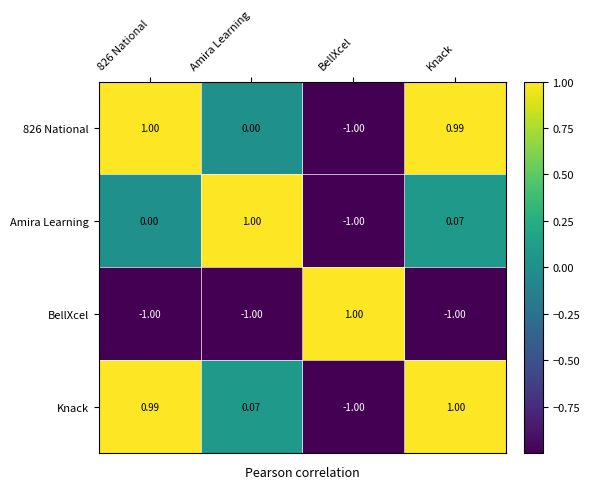

What is the total value across all series at 826 National?

1.0